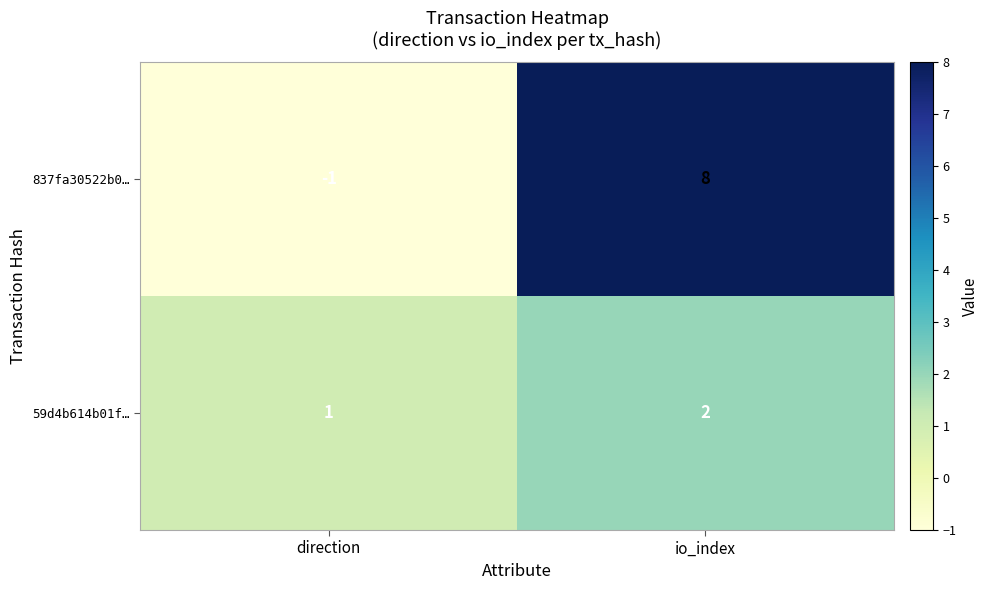

The value of 59d4b614b01f… at direction is 2. True or false?

False